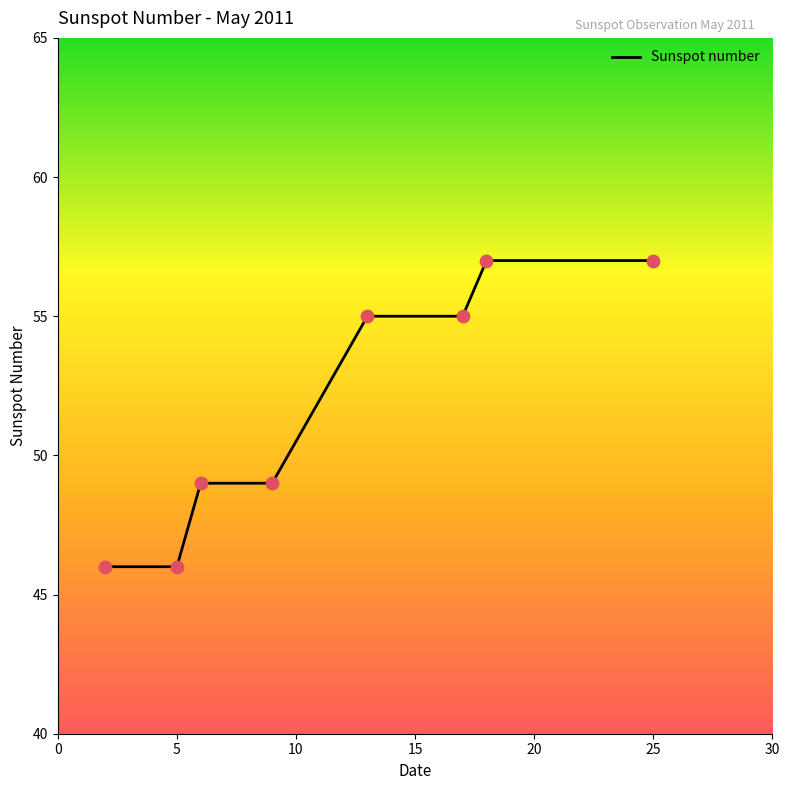

What is the maximum value shown in the chart?

57